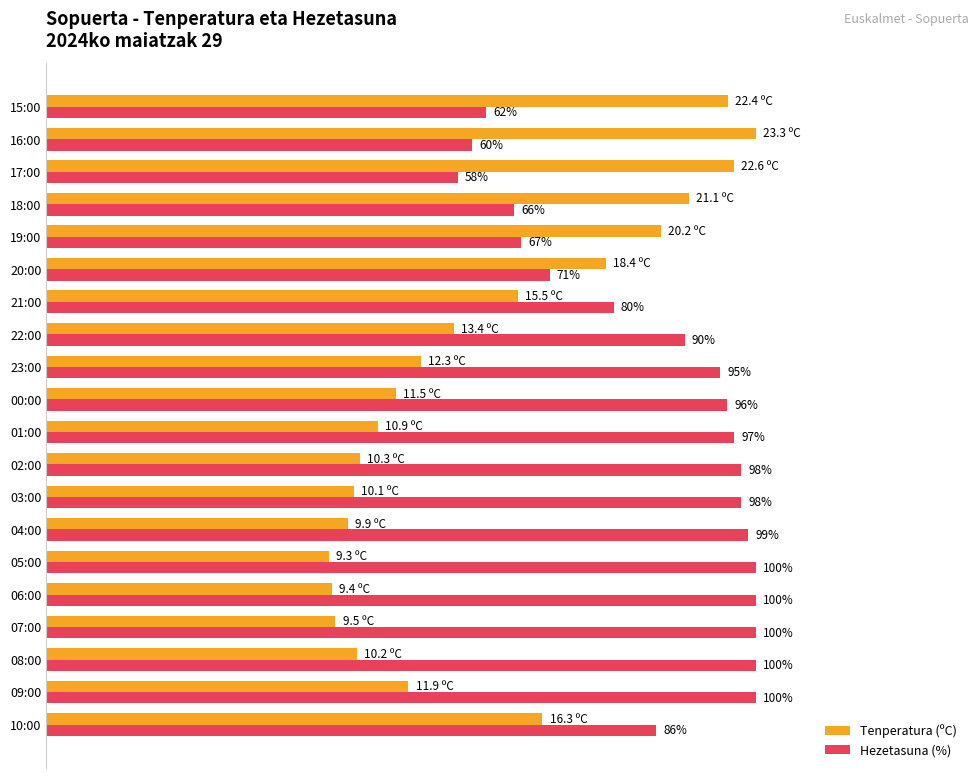

Is the value of Tenperatura (ºC) at 01:00 greater than the value of Hezetasuna (%) at 10:00?

No